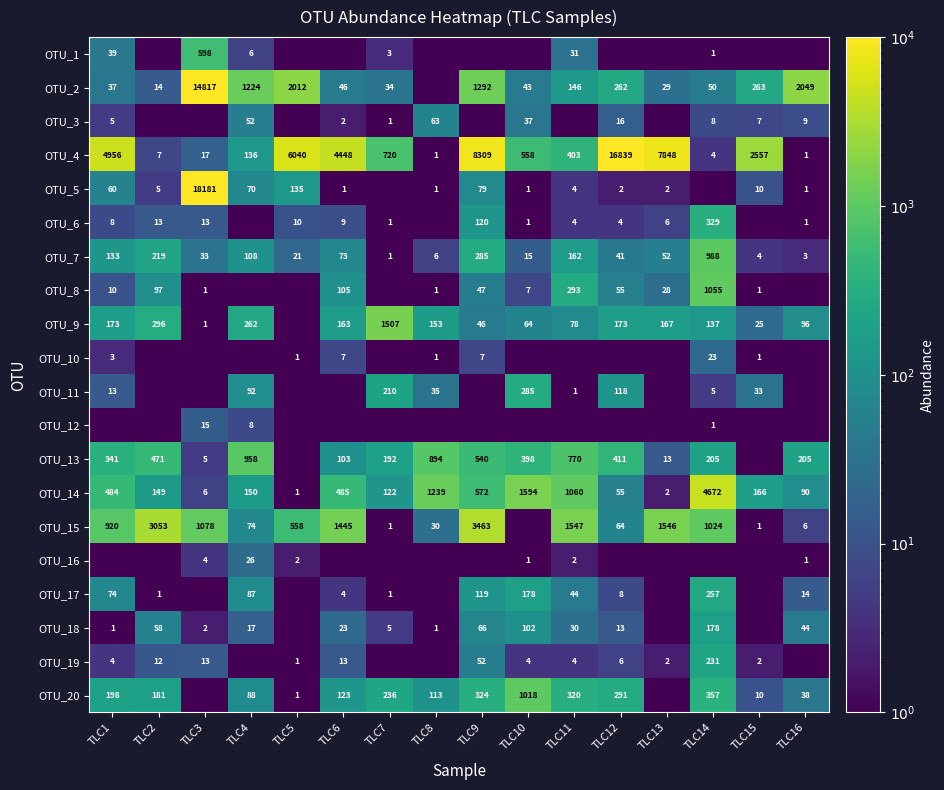

What is the difference between the maximum and minimum values in the OTU_7 series?

987.0